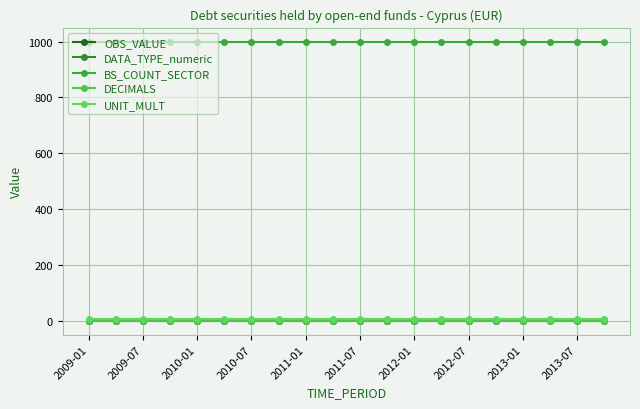

Does the chart have visible grid lines?

Yes